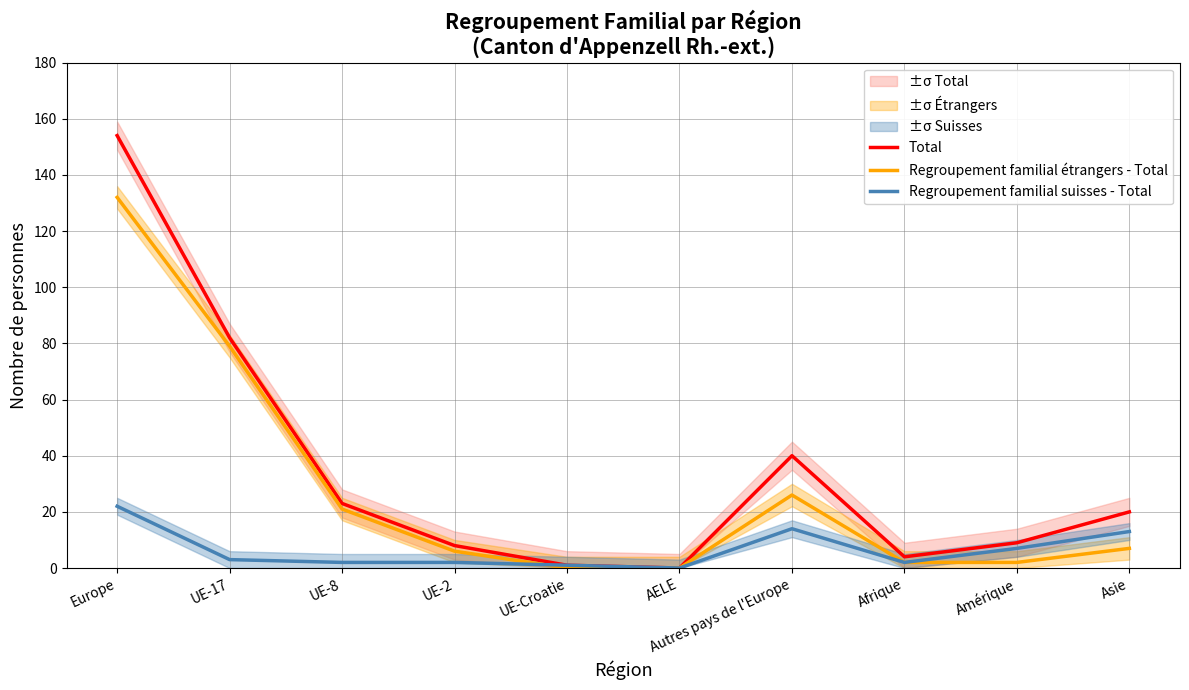

At how many categories does at least one series exceed 6?

7